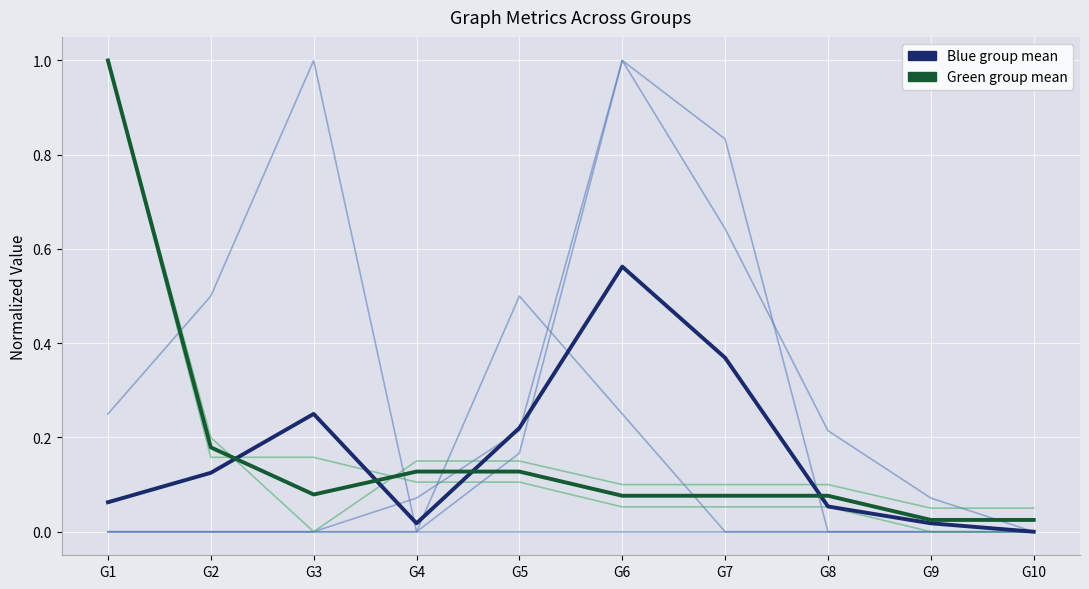

How many lines are shown in the chart?

8